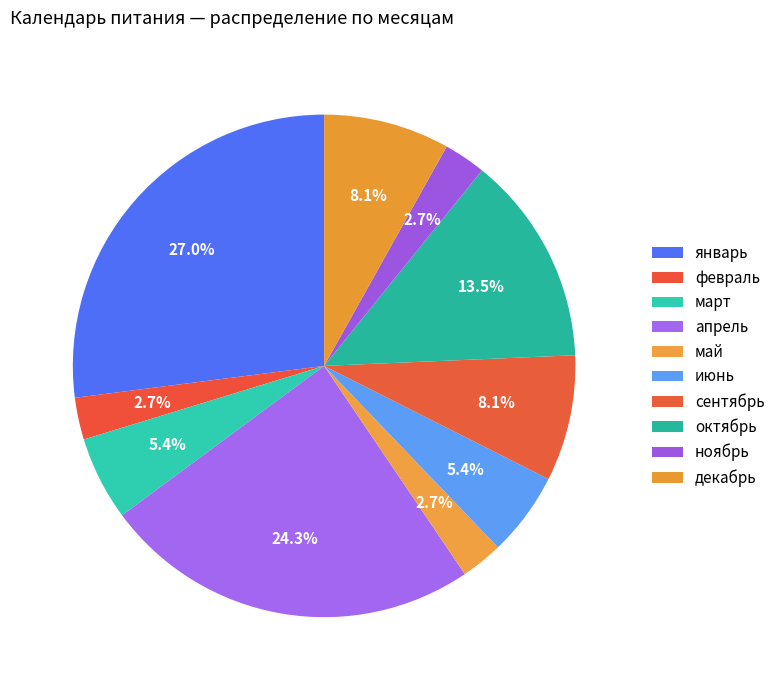

Between март and октябрь, which is larger?

октябрь